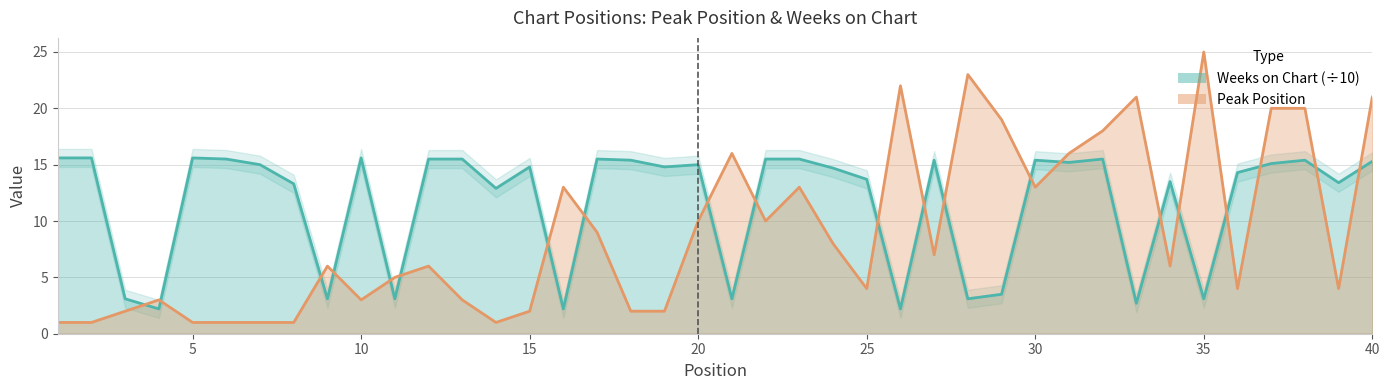

What is the spread (max minus min) of values at 25?

9.7